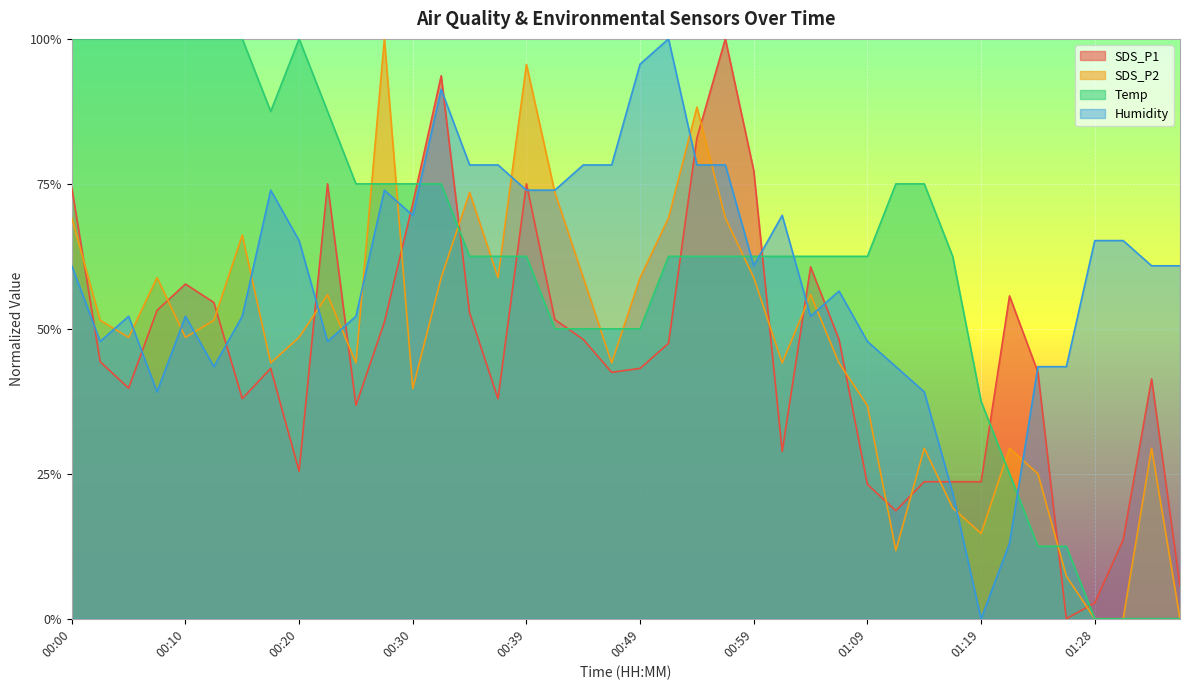

What is the label of the 37th point from the left?

01:28